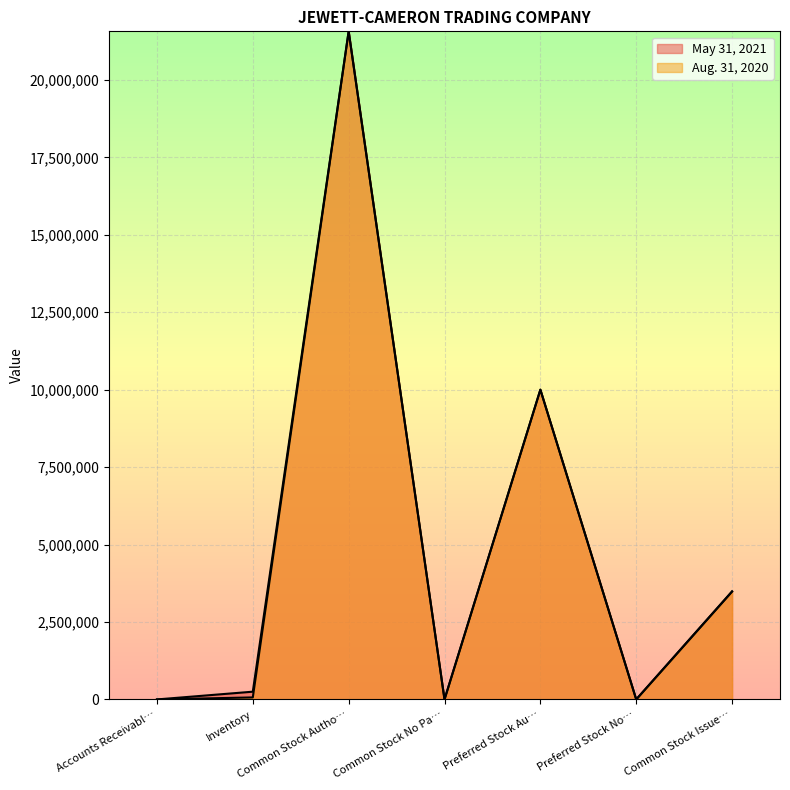

What is the highest value of the May 31, 2021 series?

21567564